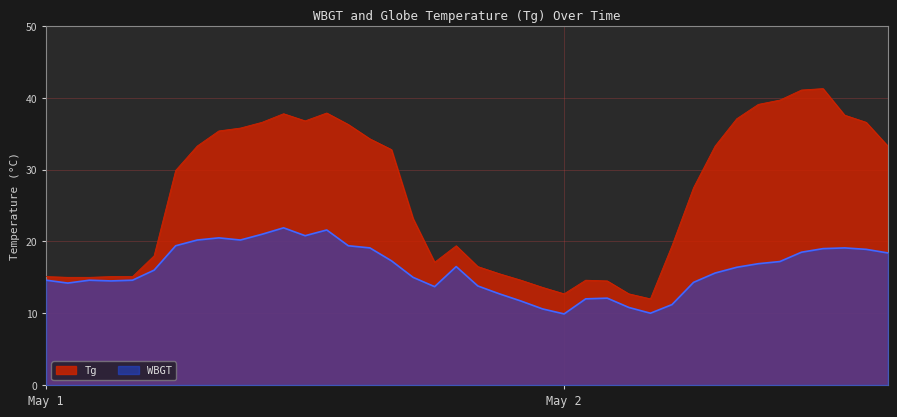

Between 5/1 21:00 and 5/2 9:00, which is larger?

5/2 9:00